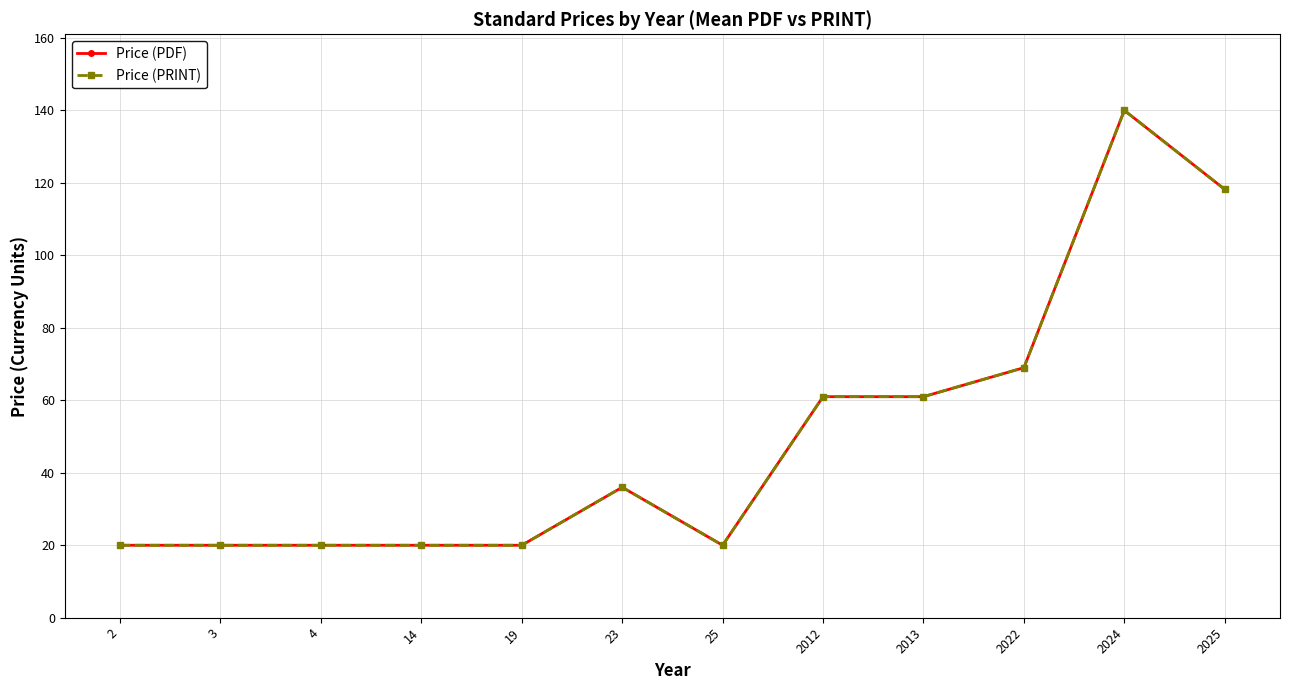

Which series has the largest total across all categories?

Price (PDF)